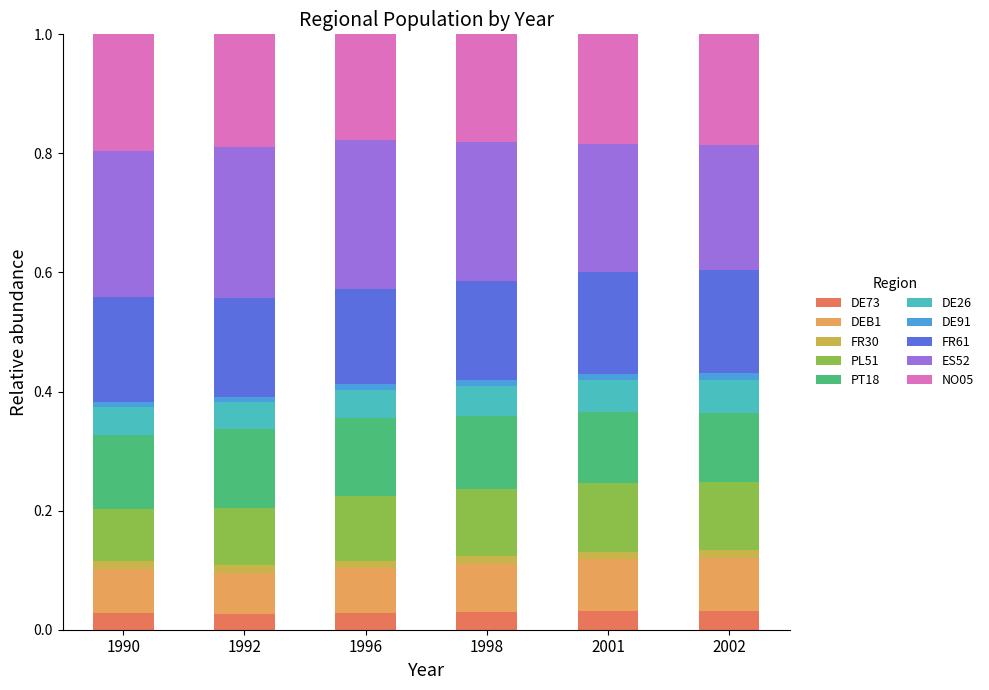

Does the chart contain any negative values?

No